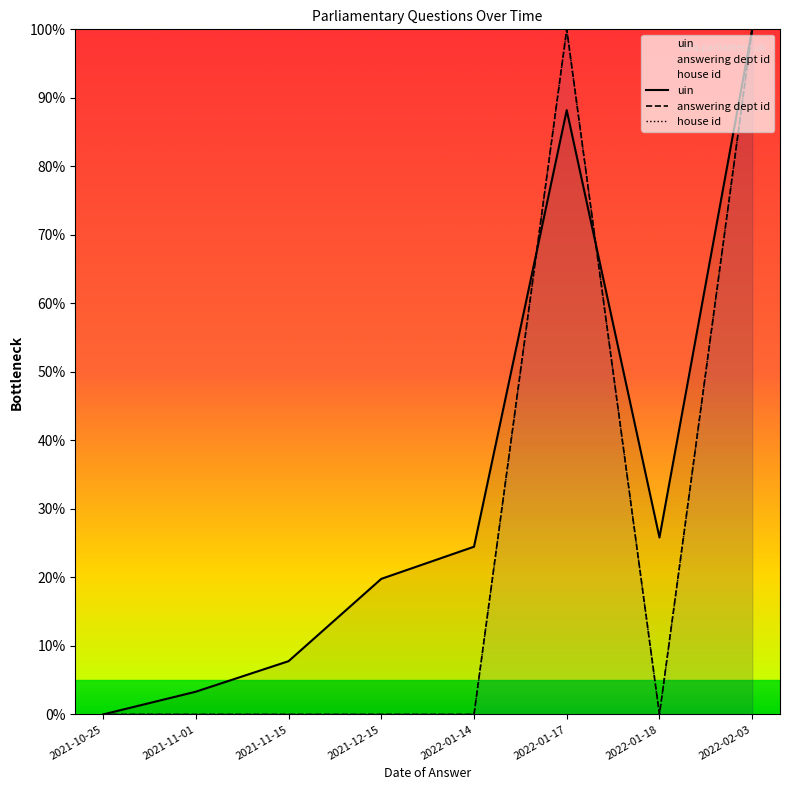

How many interior local peaks does the uin series have?

1